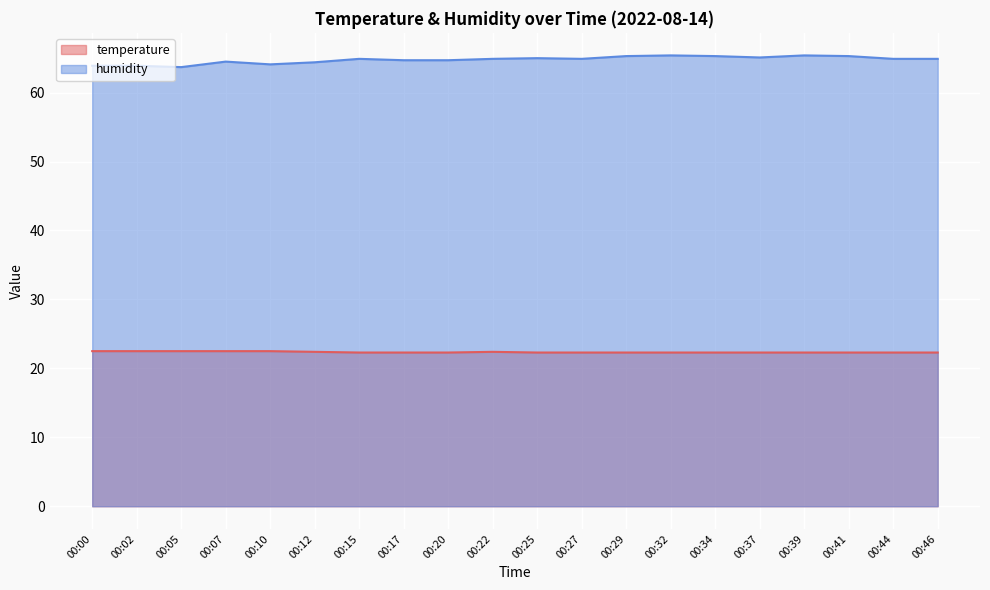

Reading left to right, list all the values displayed in this chart.

temperature: 22.5	22.5	22.5	22.5	22.5	22.4	22.3	22.3	22.3	22.4	22.3	22.3	22.3	22.3	22.3	22.3	22.3	22.3	22.3	22.3
humidity: 63.9	63.9	63.7	64.5	64.1	64.4	64.9	64.7	64.7	64.9	65.0	64.9	65.3	65.4	65.3	65.1	65.4	65.3	64.9	64.9